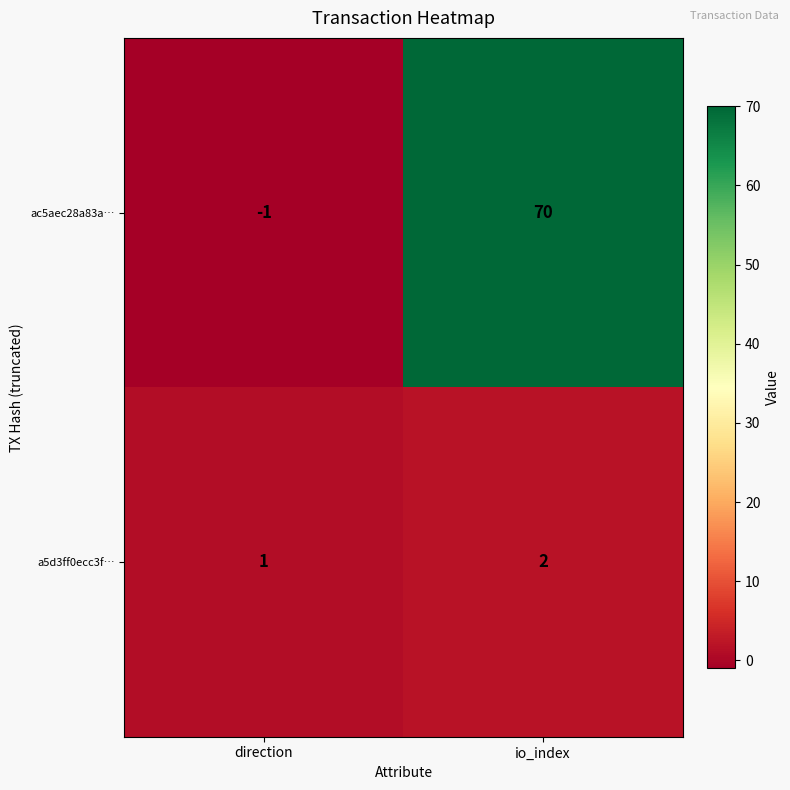

What is the maximum value for ac5aec28a83a…?

70